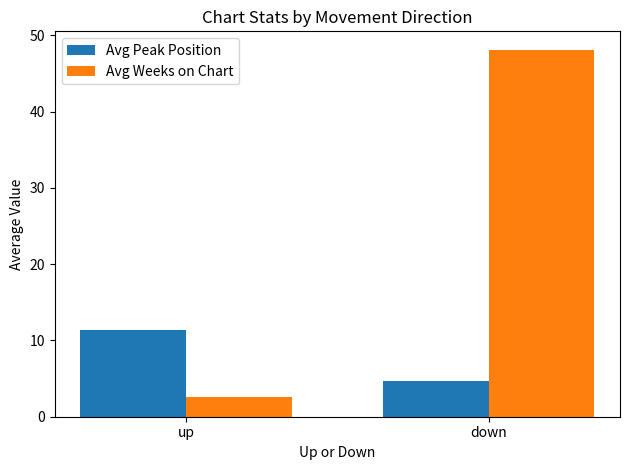

What is the total value across all series at down?

52.8